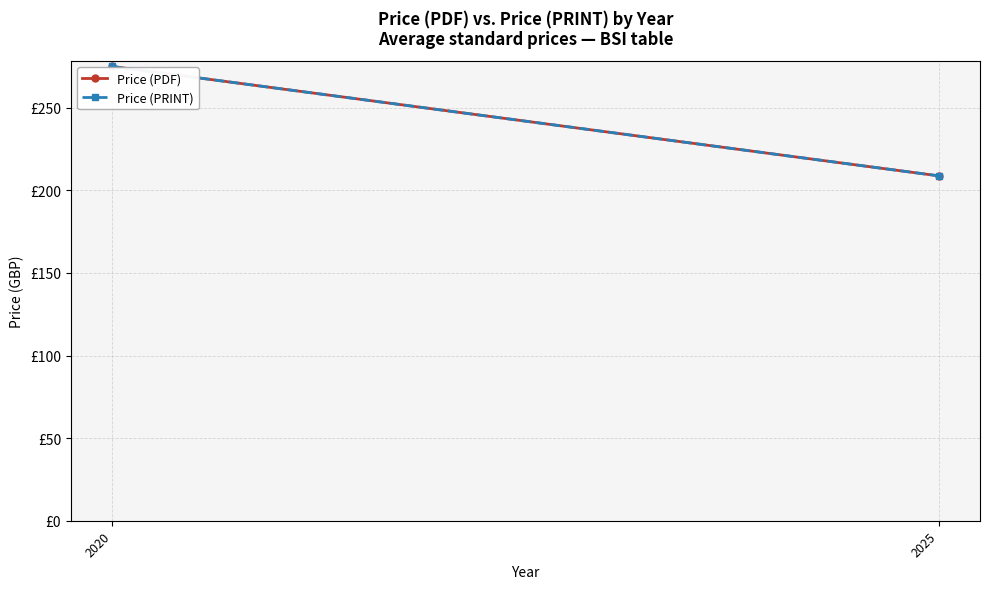

Where is Price (PRINT) nearest to the value 241?

2025